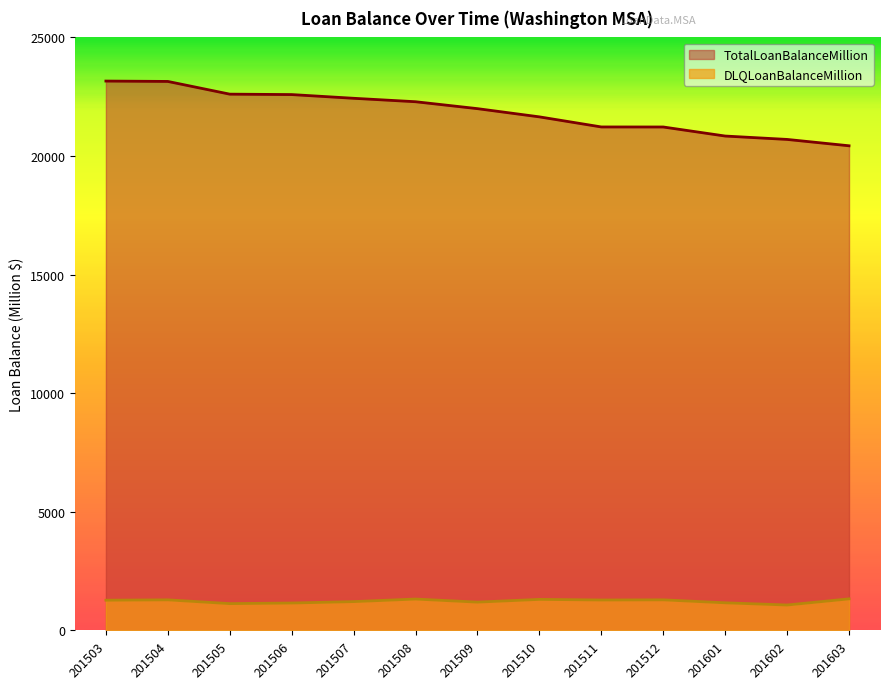

What are all the series names shown in the legend?

TotalLoanBalanceMillion, DLQLoanBalanceMillion